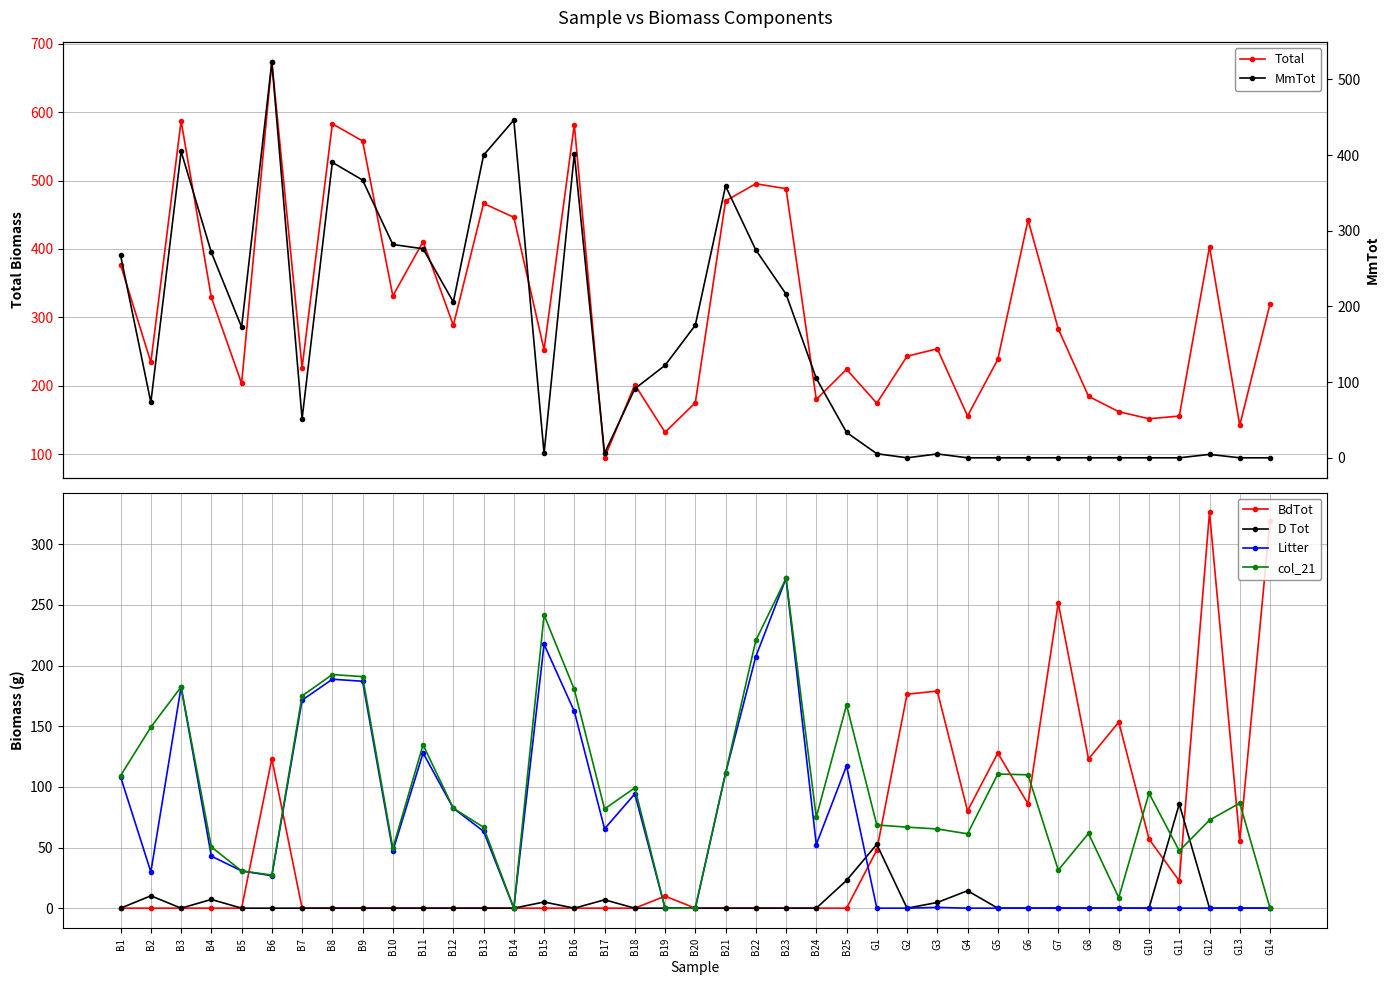

Does the chart display data point markers on the line(s)?

Yes